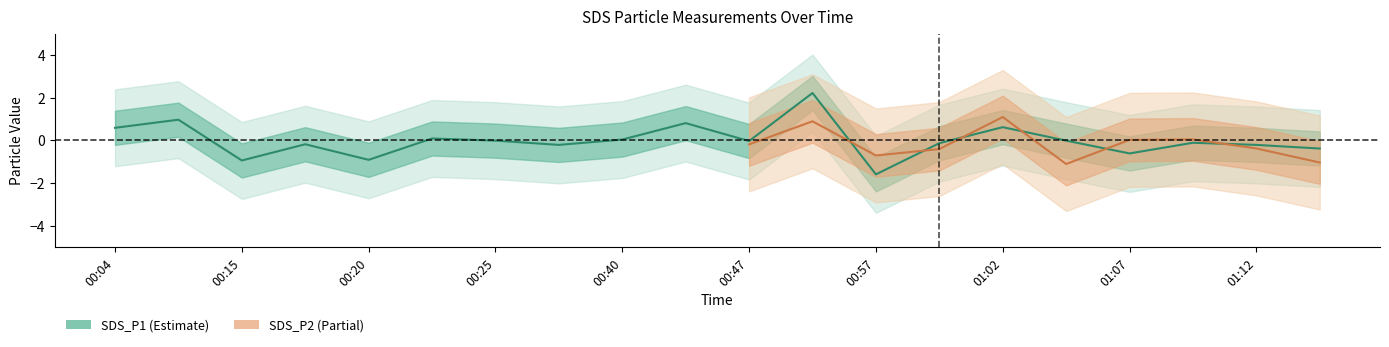

Reading right to left, list all the values displayed in this chart.

01:14=-0.4	01:12=-0.2	01:09=-0.1	01:07=-0.6	01:05=-0.0	01:02=0.6	01:00=-0.1	00:57=-1.6	00:55=2.2	00:47=-0.0	00:45=0.8	00:40=0.0	00:27=-0.2	00:25=-0.0	00:22=0.1	00:20=-0.9	00:17=-0.2	00:15=-0.9	00:13=1.0	00:04=0.6